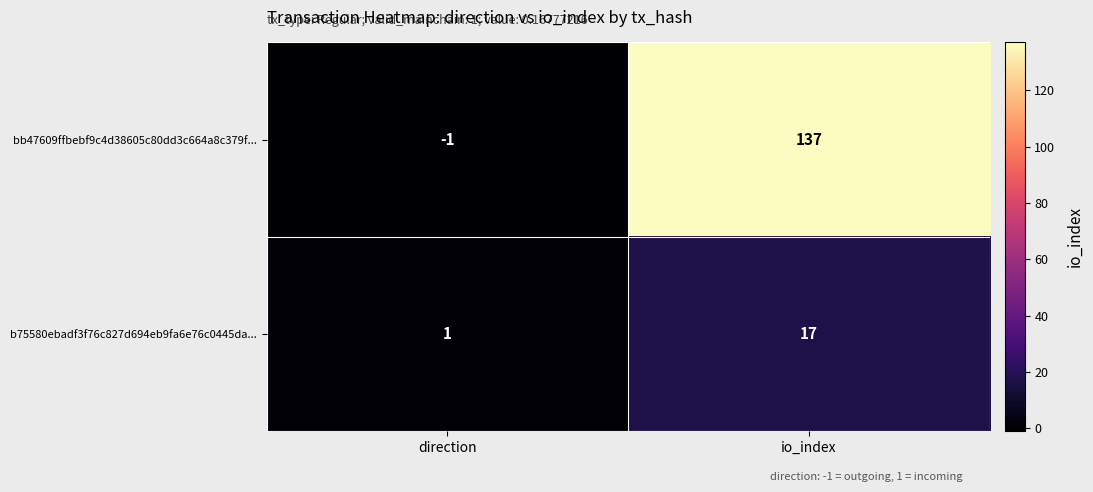

Rank the series at direction from lowest to highest value.

bb47609ffbebf9c4d38605c80dd3c664a8c379f..., b75580ebadf3f76c827d694eb9fa6e76c0445da...